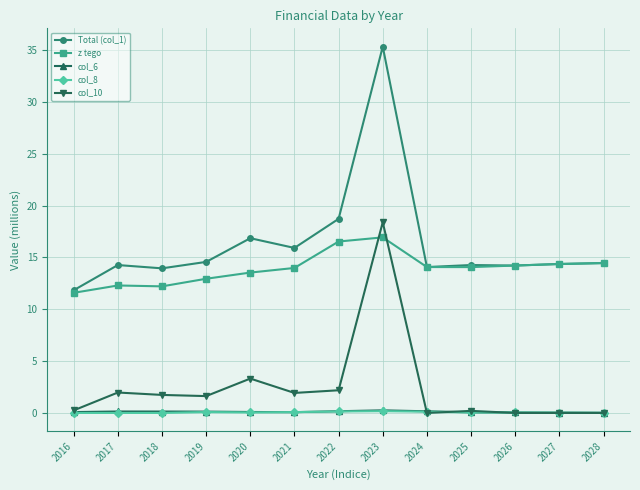

Is it true that z tego equals 11.6 at 2016?

True